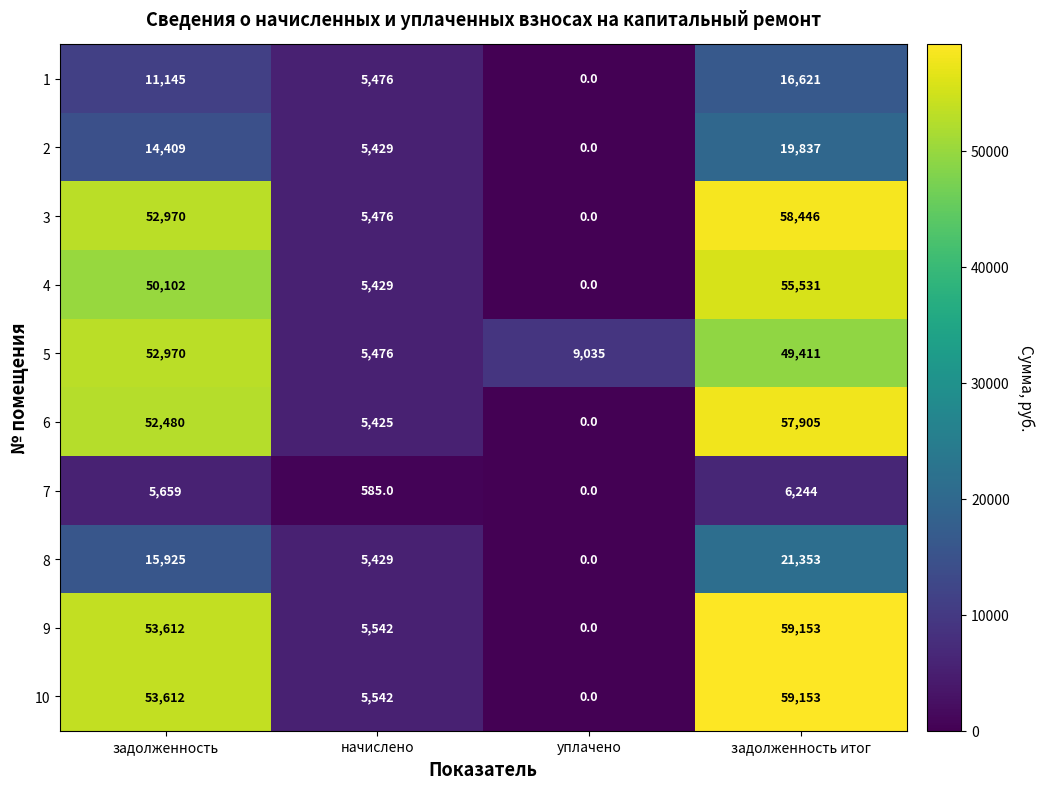

Rank the categories by 10 value from lowest to highest.

уплачено, начислено, задолженность, задолженность итог